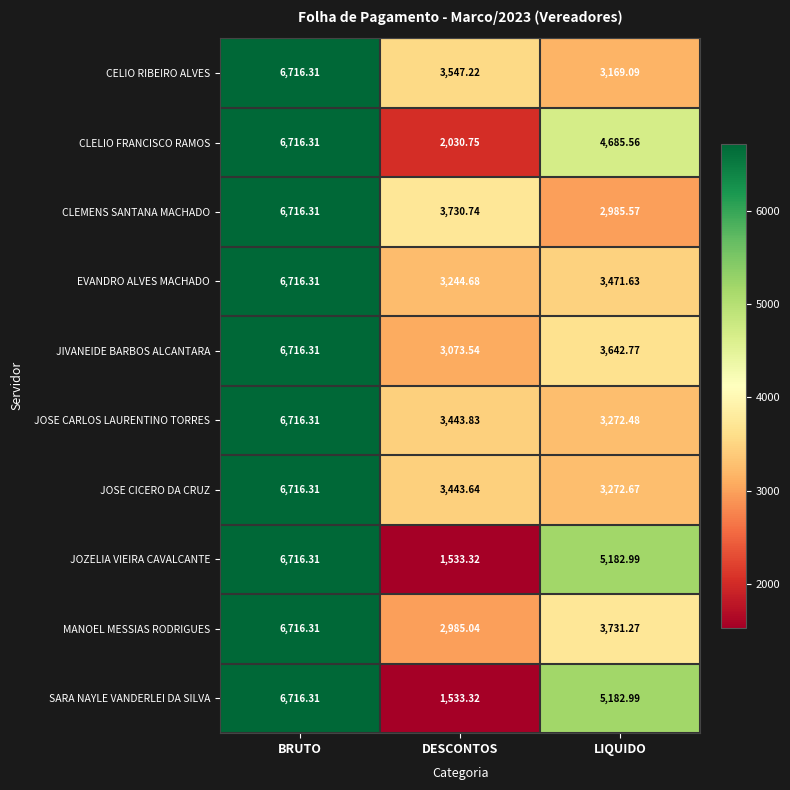

At which label is JOSE CARLOS LAURENTINO TORRES closest to 4994?

DESCONTOS